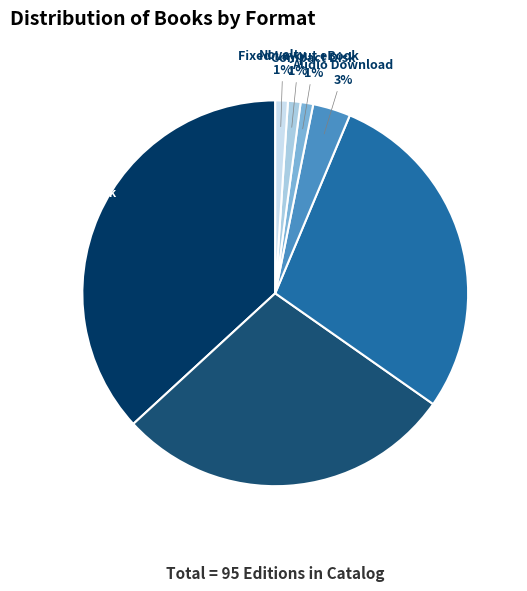

Which slice is the largest?

Trade Paperback